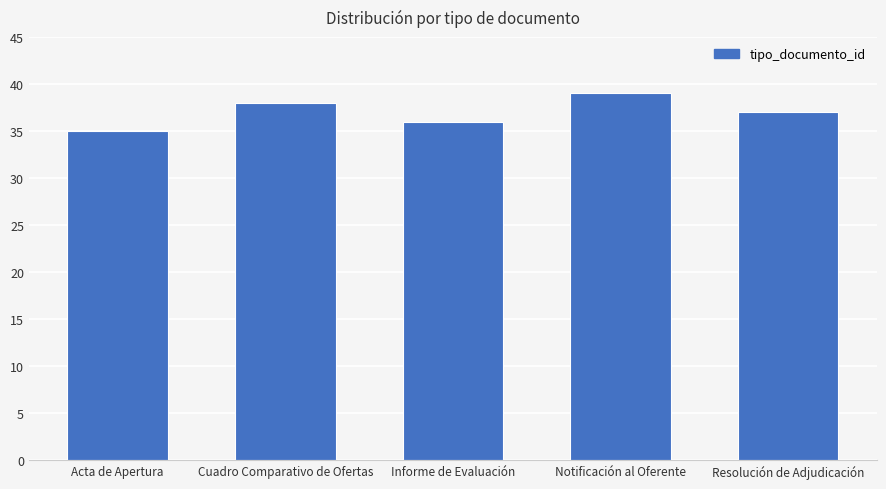

At which label does the data first exceed 37?

Cuadro Comparativo de Ofertas